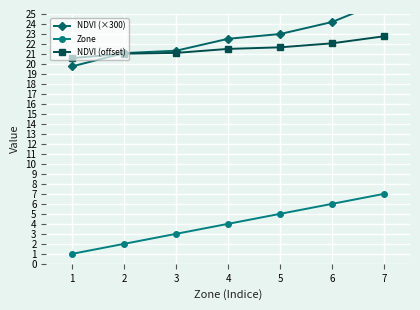

How many values in the Zone series are below 4?

3